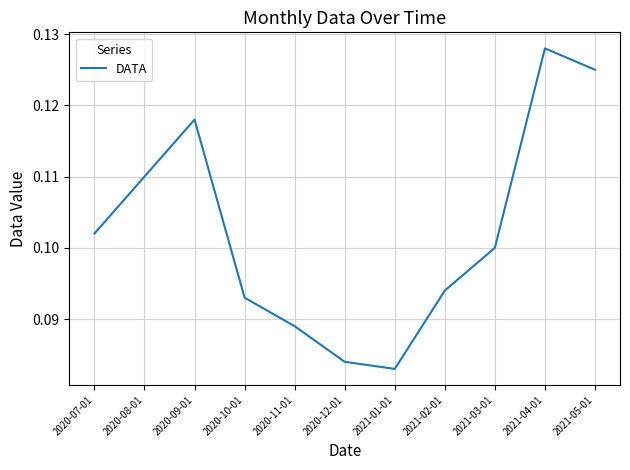

True or false: the data shows 0.1 at 2021-03-01.

True